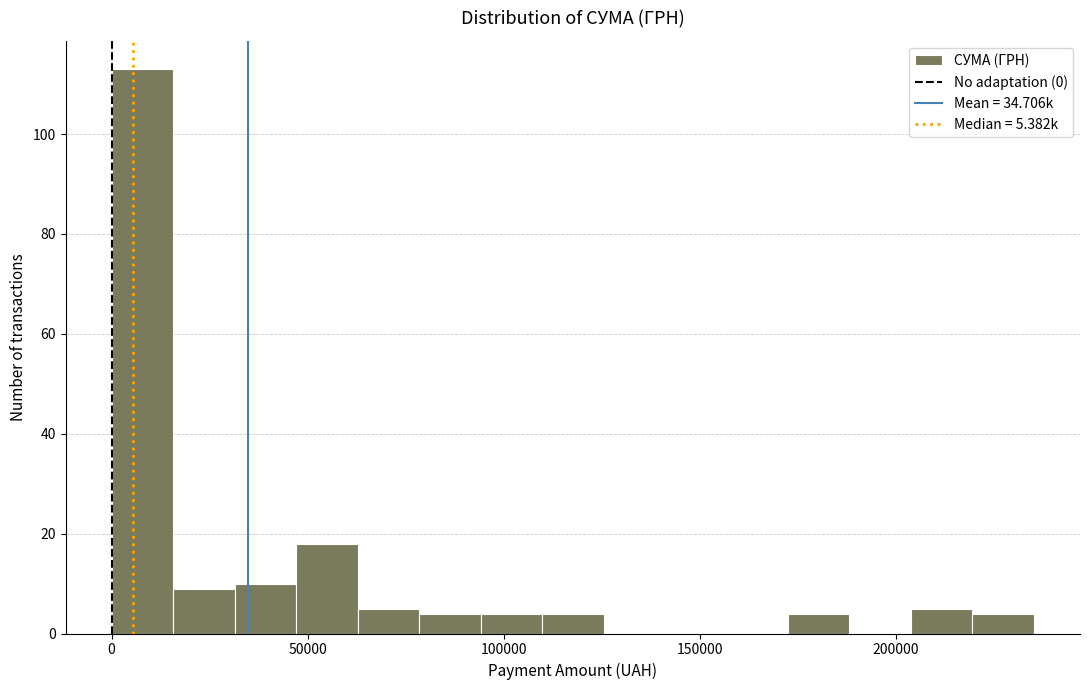

Read against the x-axis, roughly where is the centre of the tallest bar?

10000